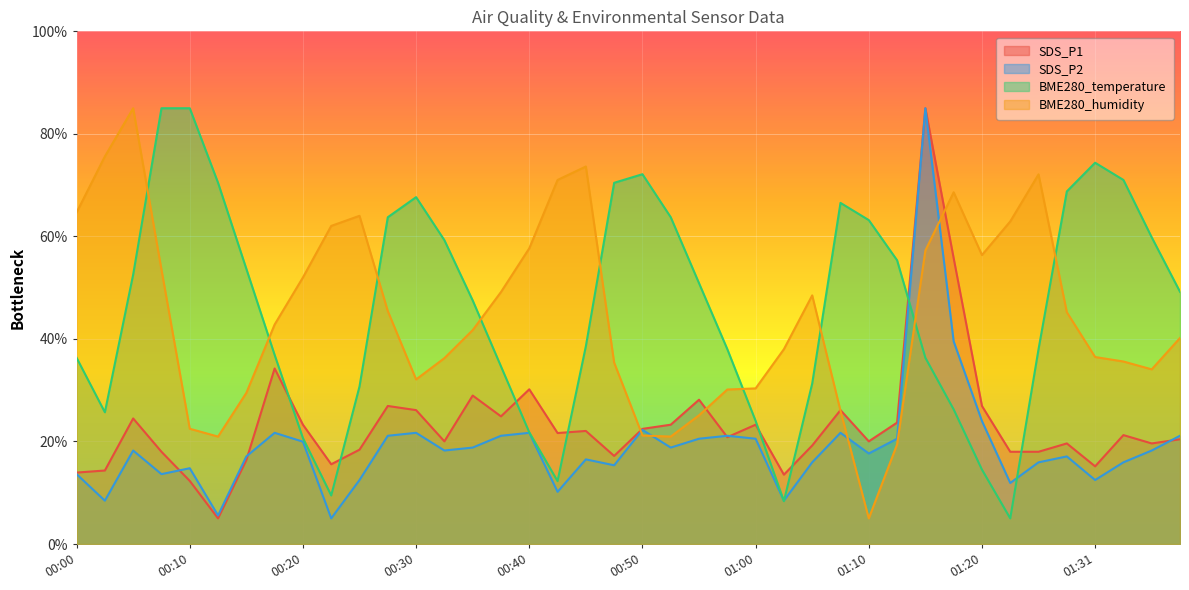

How many series are shown in this chart?

4